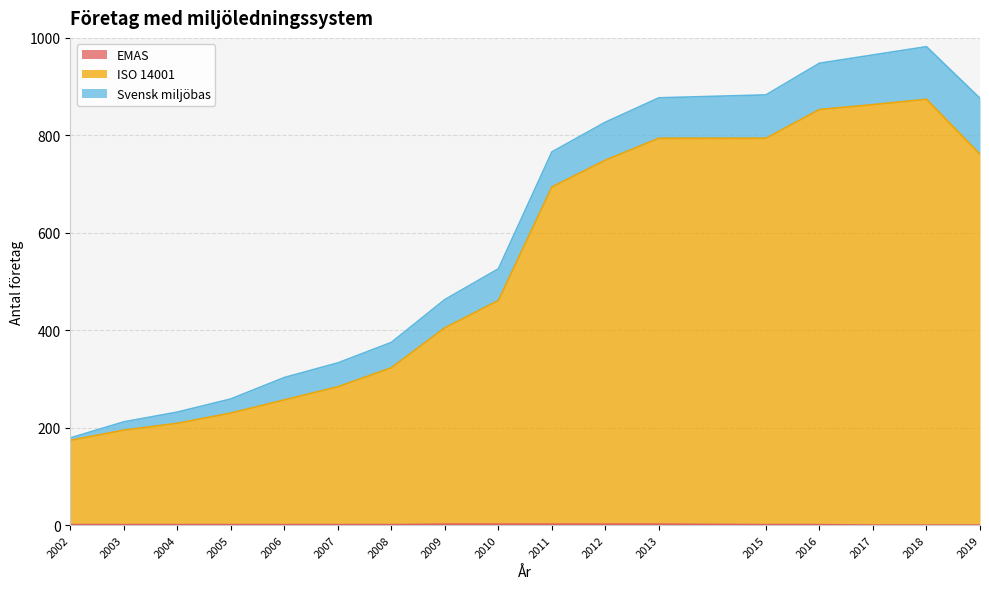

True or false: ISO 14001 has a value of 88 at 2002.

False